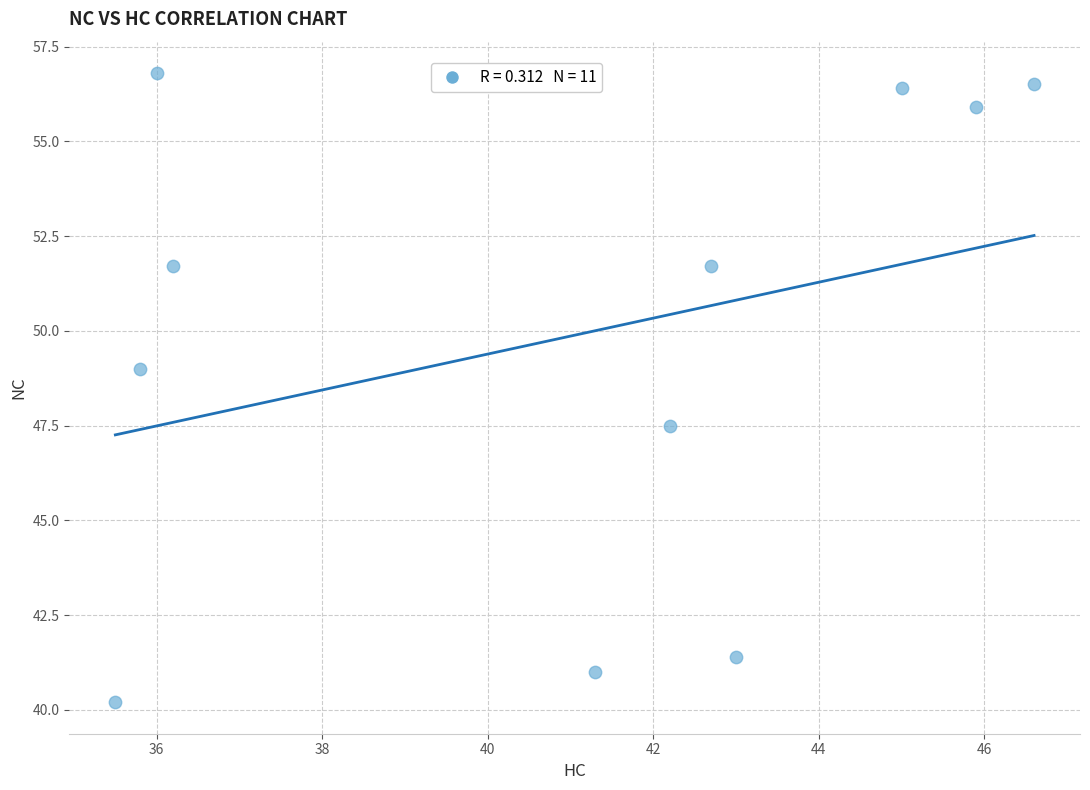

What Y value in the scatter plot is closest to 48?

47.5